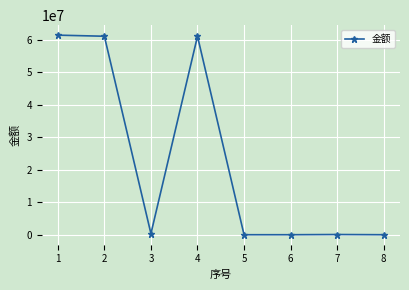

Count the number of values greater than 336757.

4